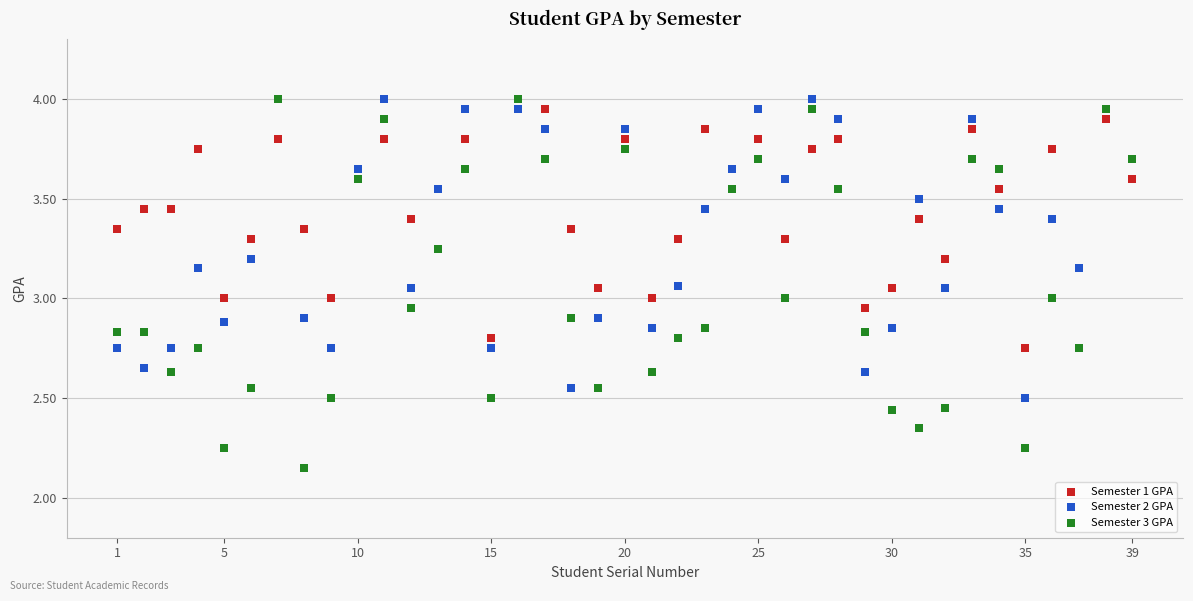

What are all the series names shown in the legend?

Semester 1 GPA, Semester 2 GPA, Semester 3 GPA